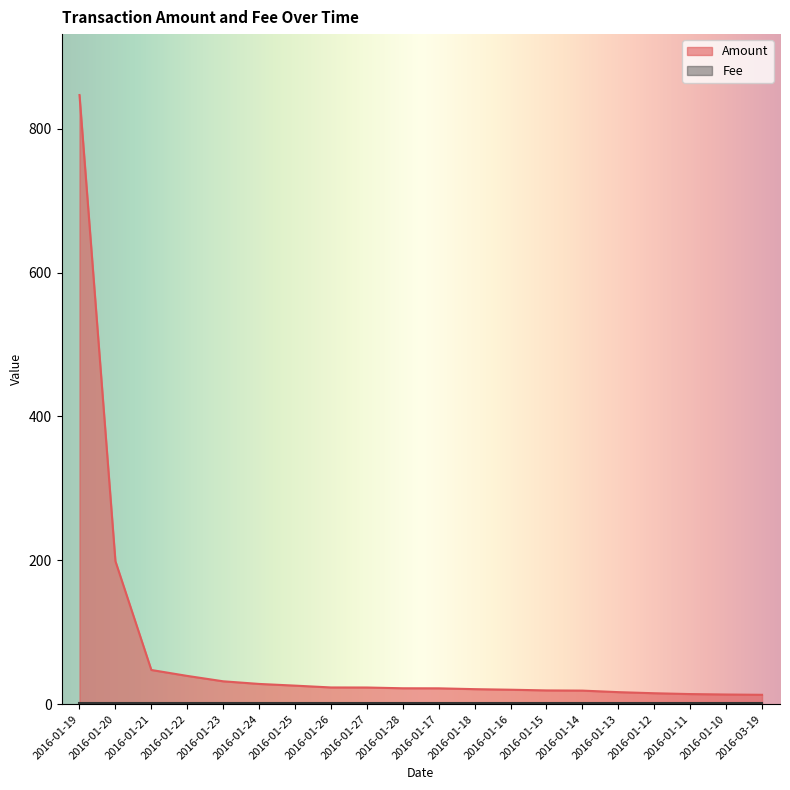

What value does the data have at 2016-01-27?

23.2